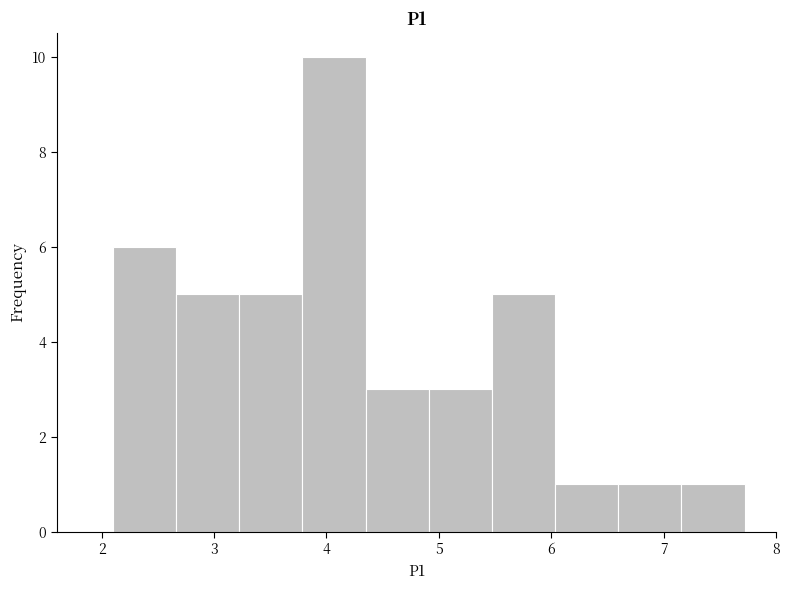

Reading left to right, transcribe this chart: for each bar, give the range it covers on the x-axis and its height. Neither the bar edges nor the heights are printed on the chart, so give them approximately, as read against the axes.

2.1 to 2.7: 6
2.7 to 3.2: 5
3.2 to 3.8: 5
3.8 to 4.3: 10
4.3 to 4.9: 3
4.9 to 5.5: 3
5.5 to 6.0: 5
6.0 to 6.6: 1
6.6 to 7.2: 1
7.2 to 7.7: 1